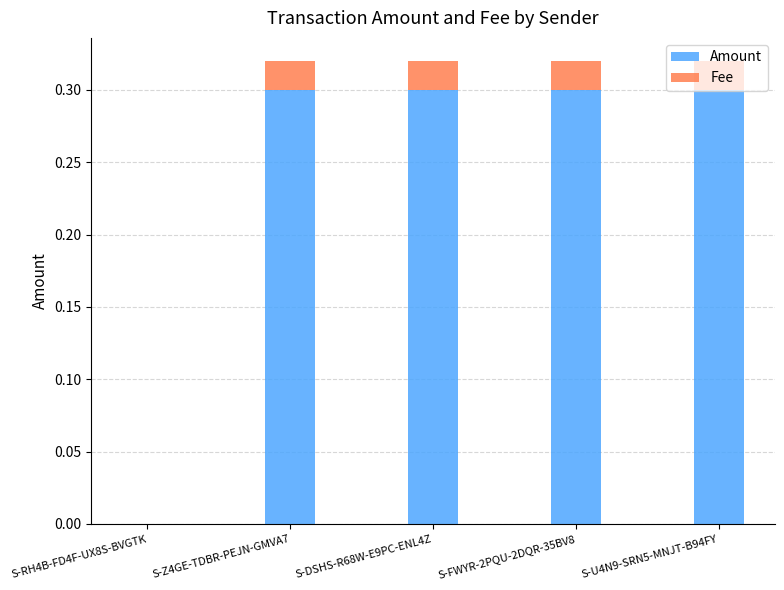

What is the sum of all Amount values?

1.2